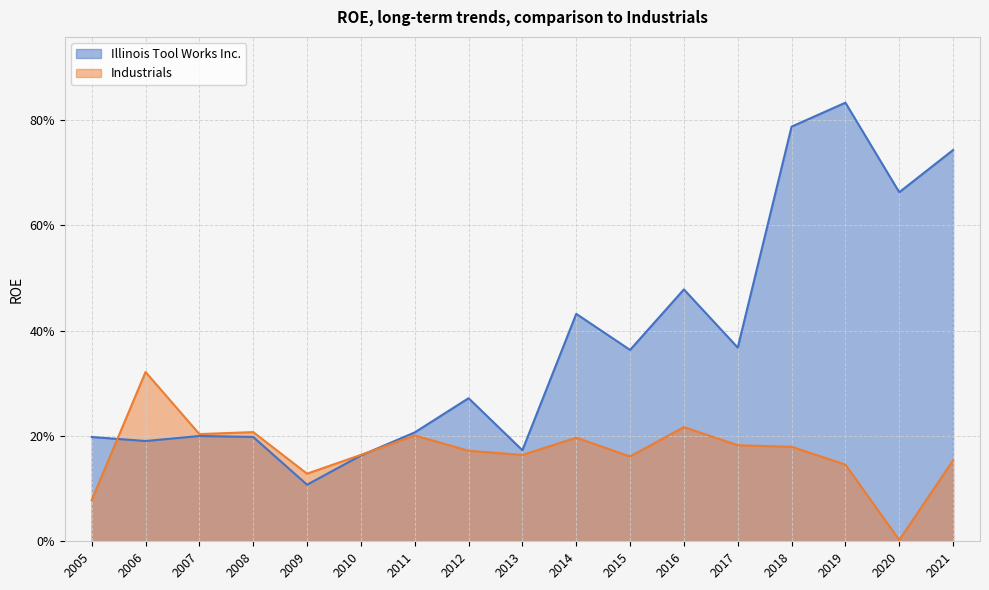

List the series in order of their peak value, lowest first.

Industrials, Illinois Tool Works Inc.